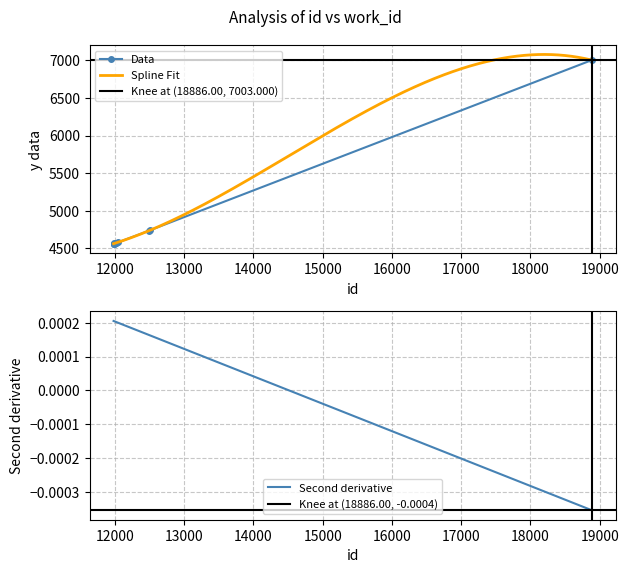

Where does the data first go above 4574?

12047